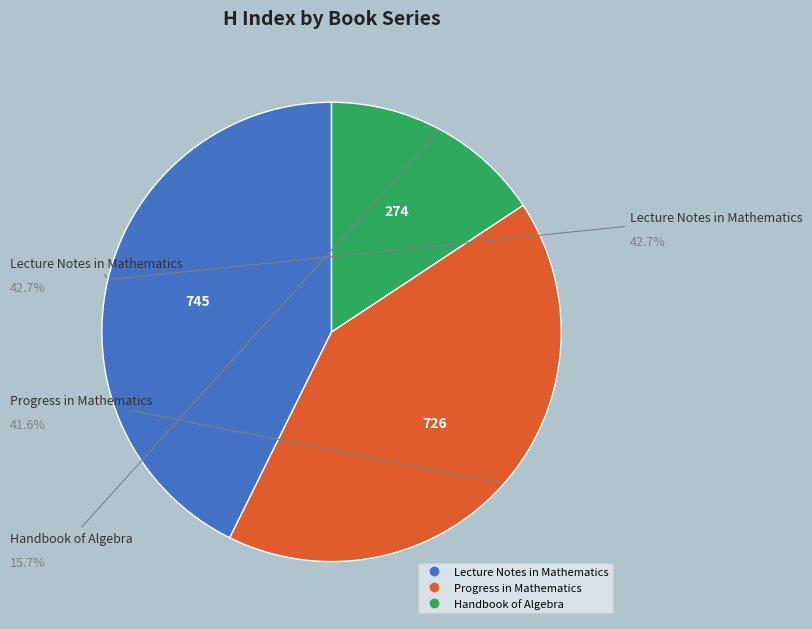

Is the sum of Lecture Notes in Mathematics and Handbook of Algebra greater than half?

Yes